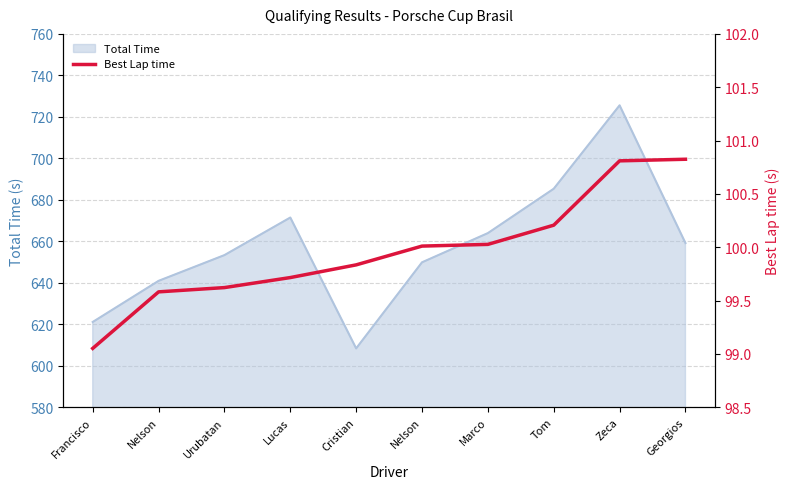

Where is the data nearest to the value 99?

Francisco